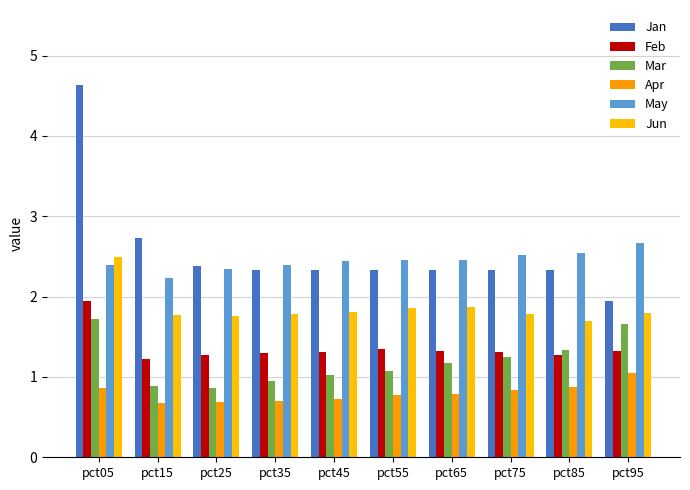

How many bars are there in total?

60